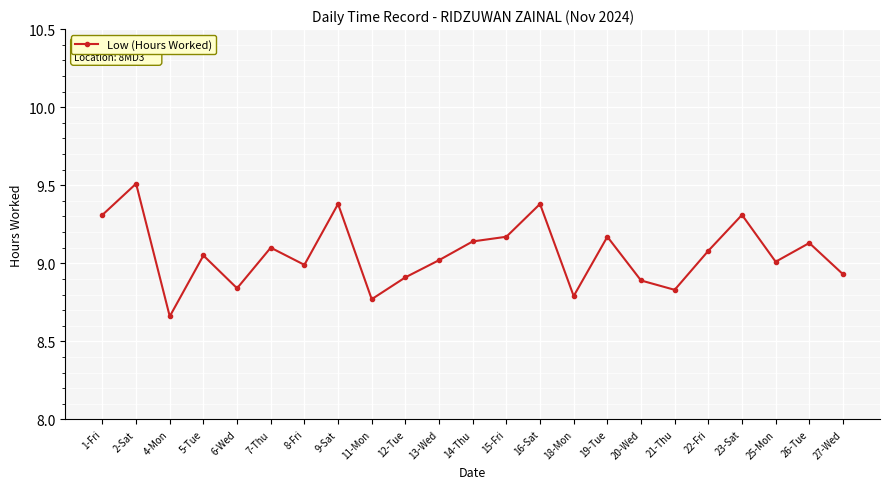

How many lines are shown in the chart?

1